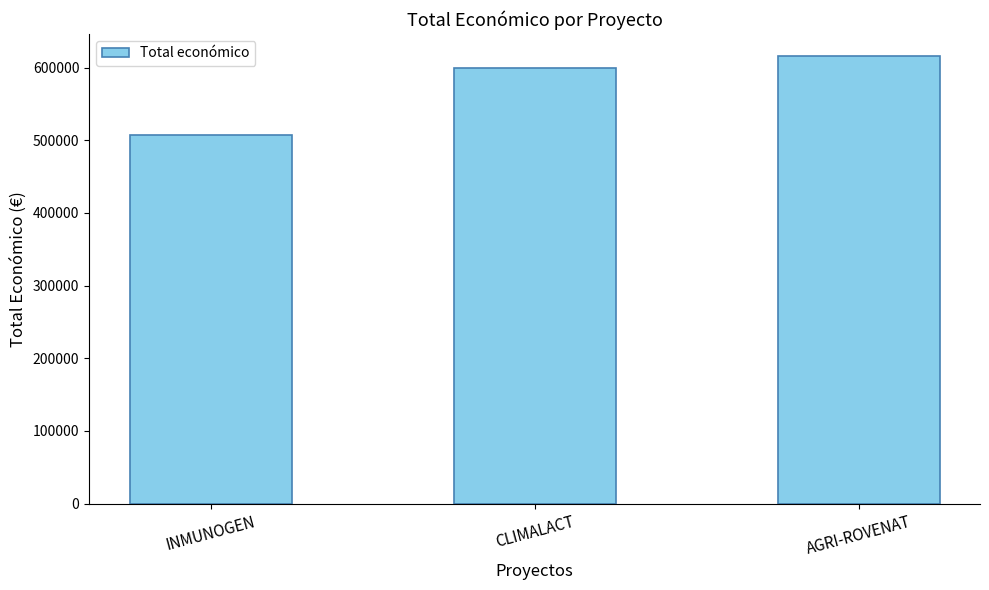

List the labels in order of value, largest first.

AGRI-ROVENAT, CLIMALACT, INMUNOGEN